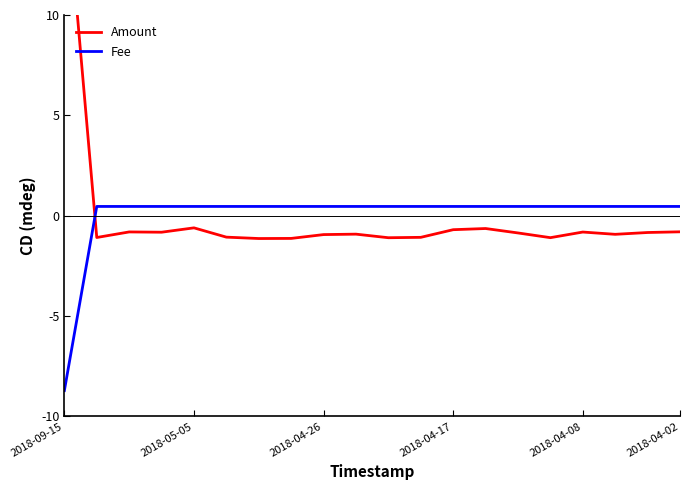

What position from the right is 7?

13